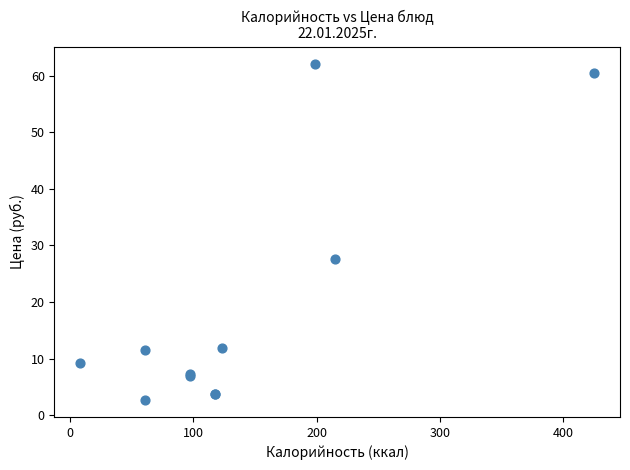

What Y value in the scatter plot is closest to 32?

27.6